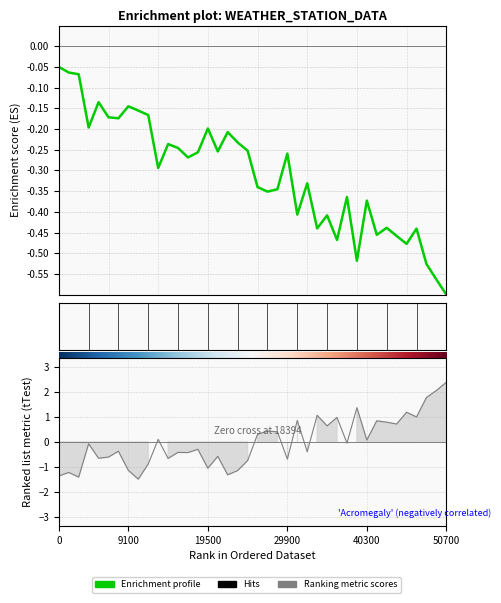

What is the lowest value of the Enrichment profile series?

-0.6